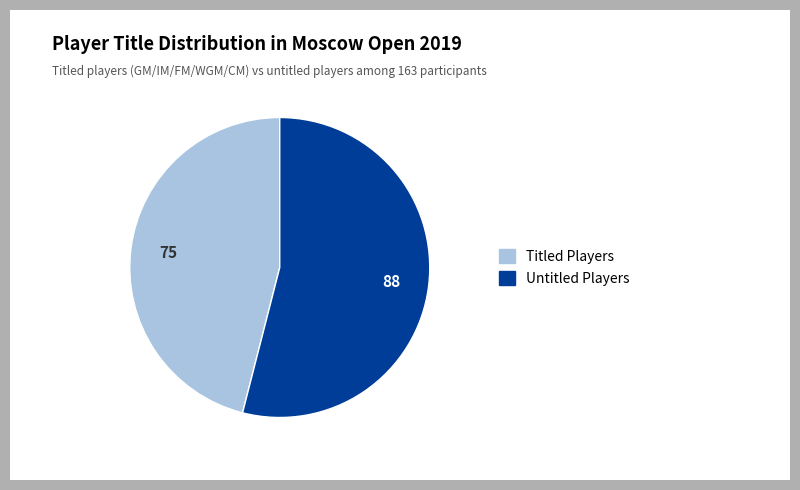

How many segments does this pie chart have?

2